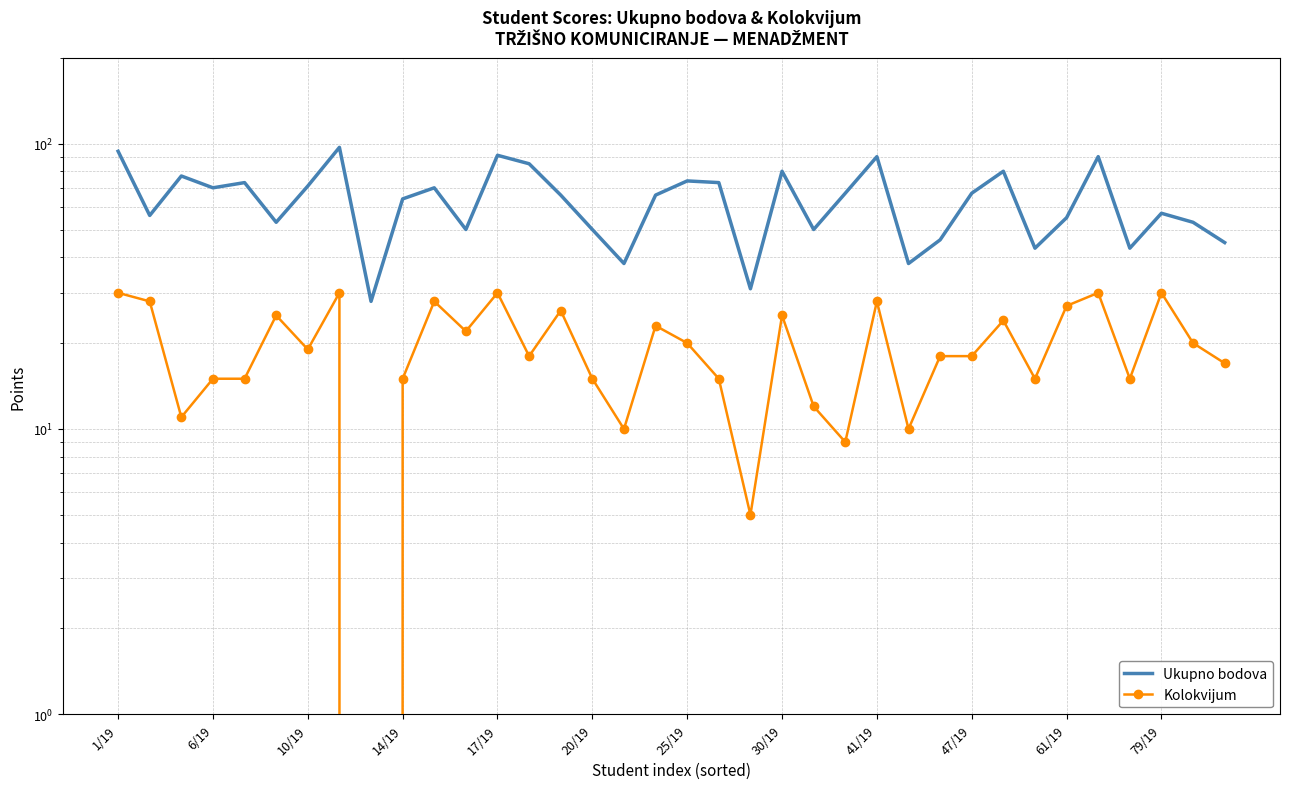

Is this an area chart (filled region under the line)?

No